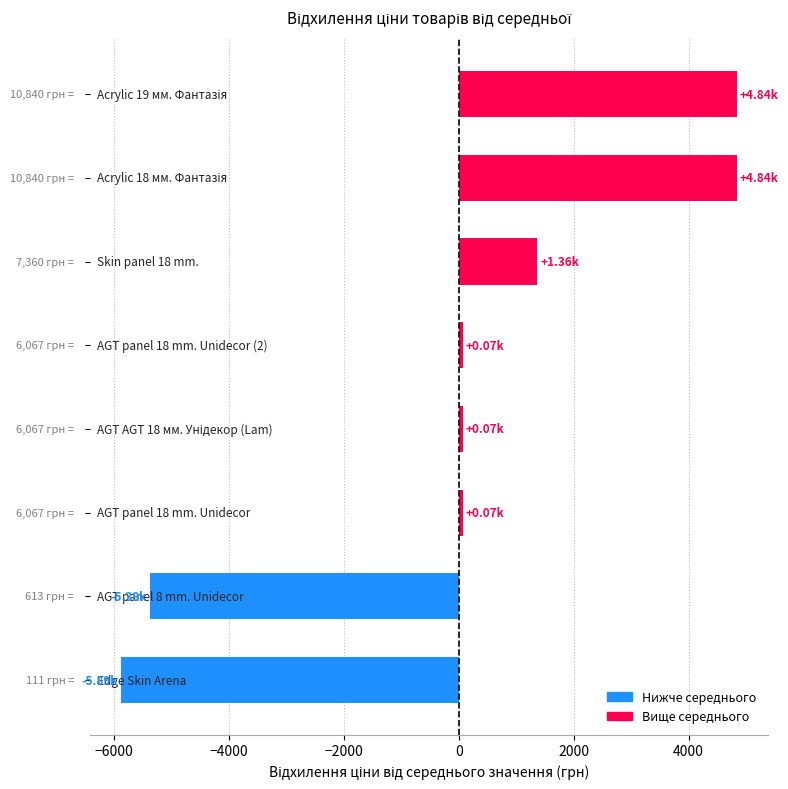

What is the difference between the second highest and minimum values?

10729.5